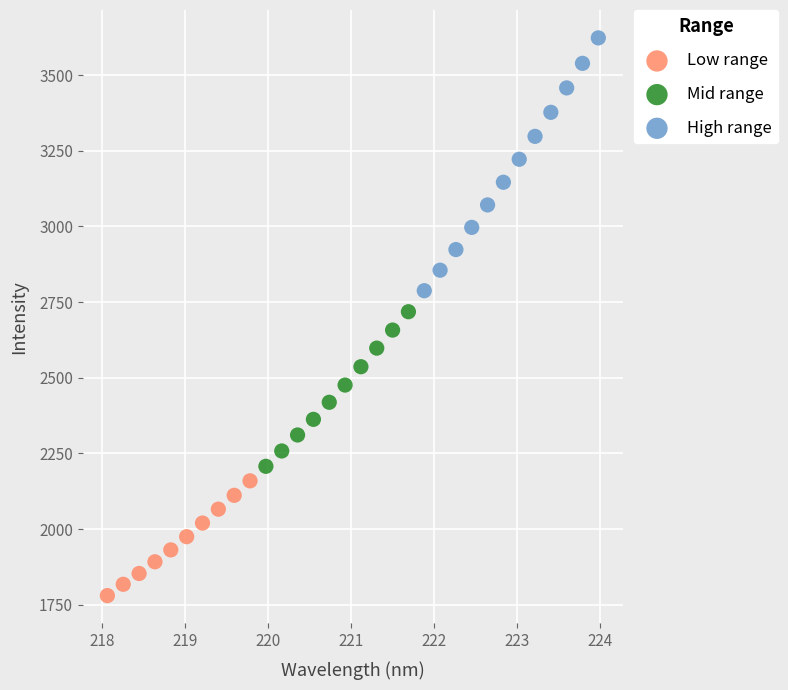

Which series contains the lowest Y value?

Low range